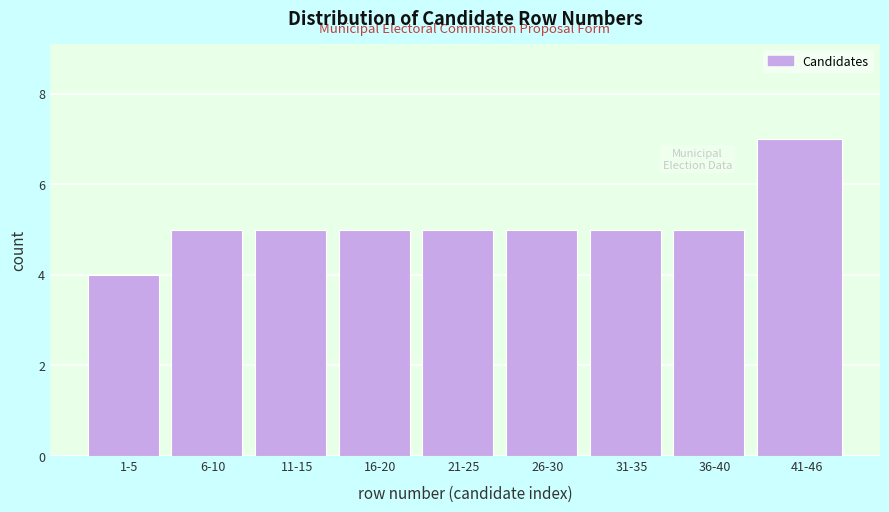

Reading left to right, transcribe all the data shown in this chart.

1-5=4	6-10=5	11-15=5	16-20=5	21-25=5	26-30=5	31-35=5	36-40=5	41-46=7